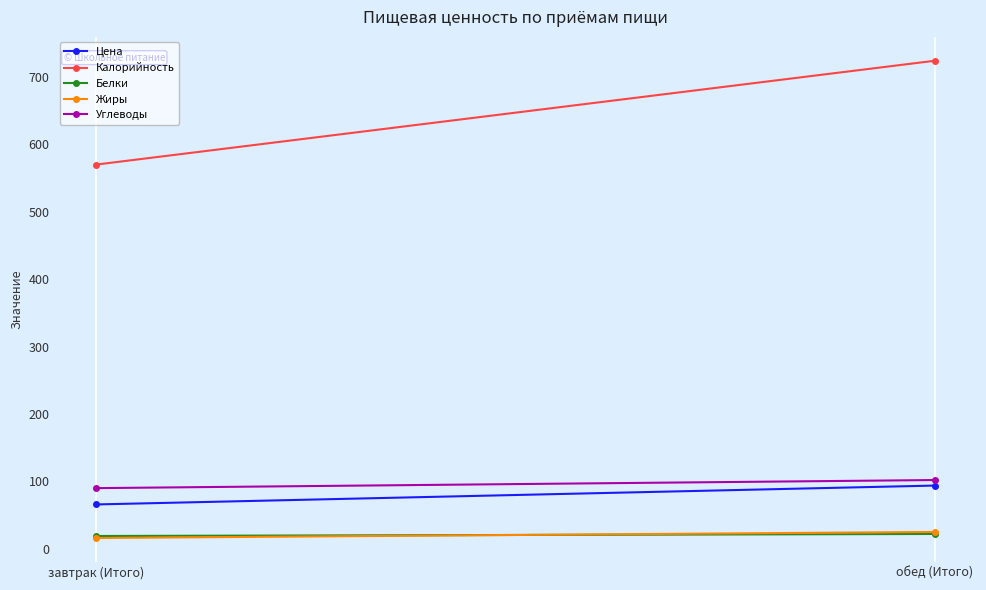

Which series changed the most between завтрак (Итого) and обед (Итого)?

Калорийность